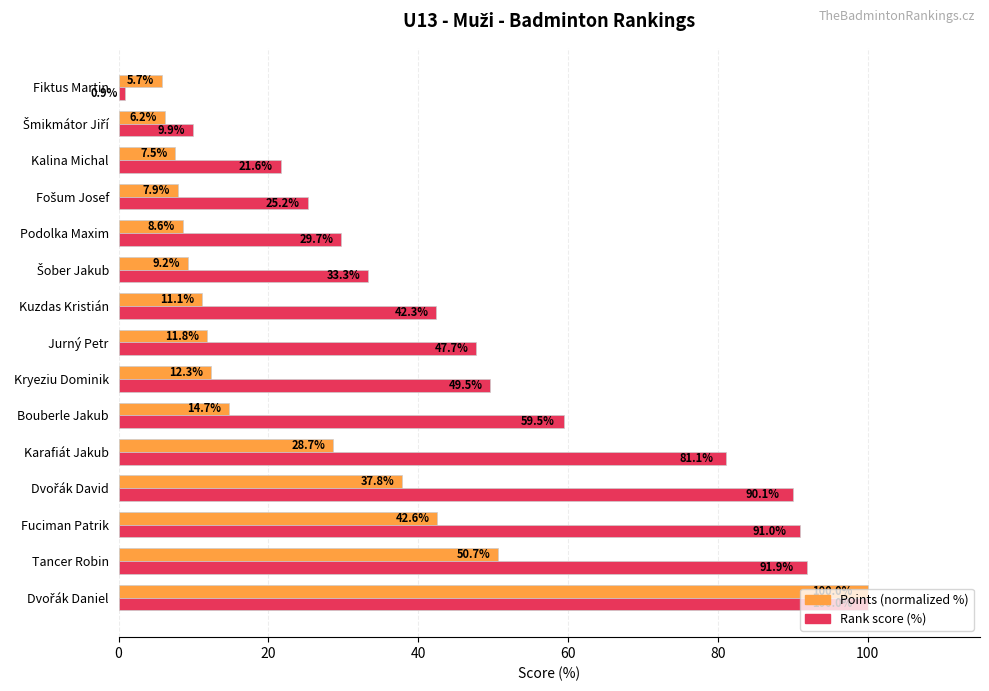

What is the maximum value shown in the chart?

100.0